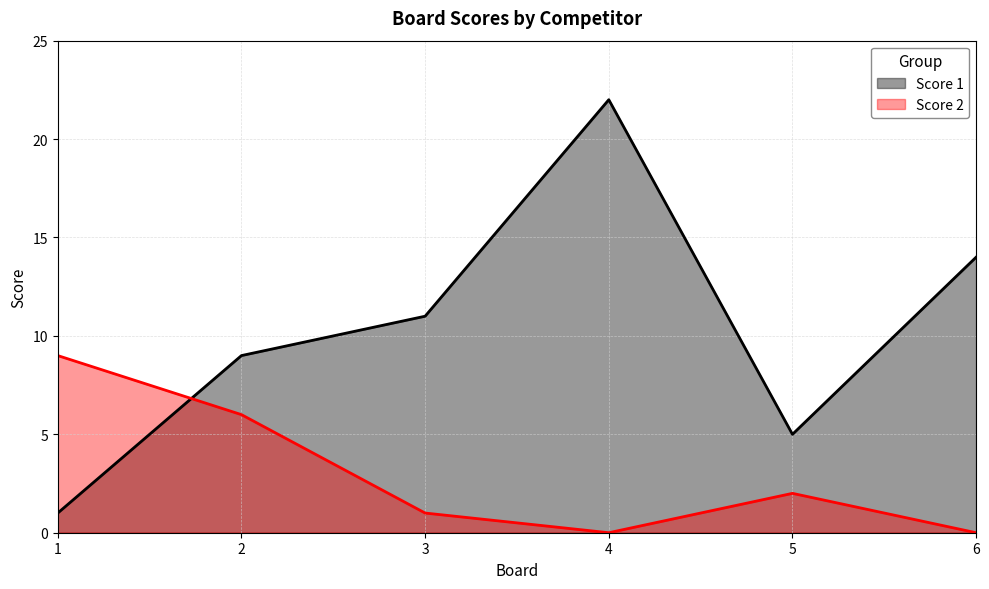

Count the number of data series in this chart.

2